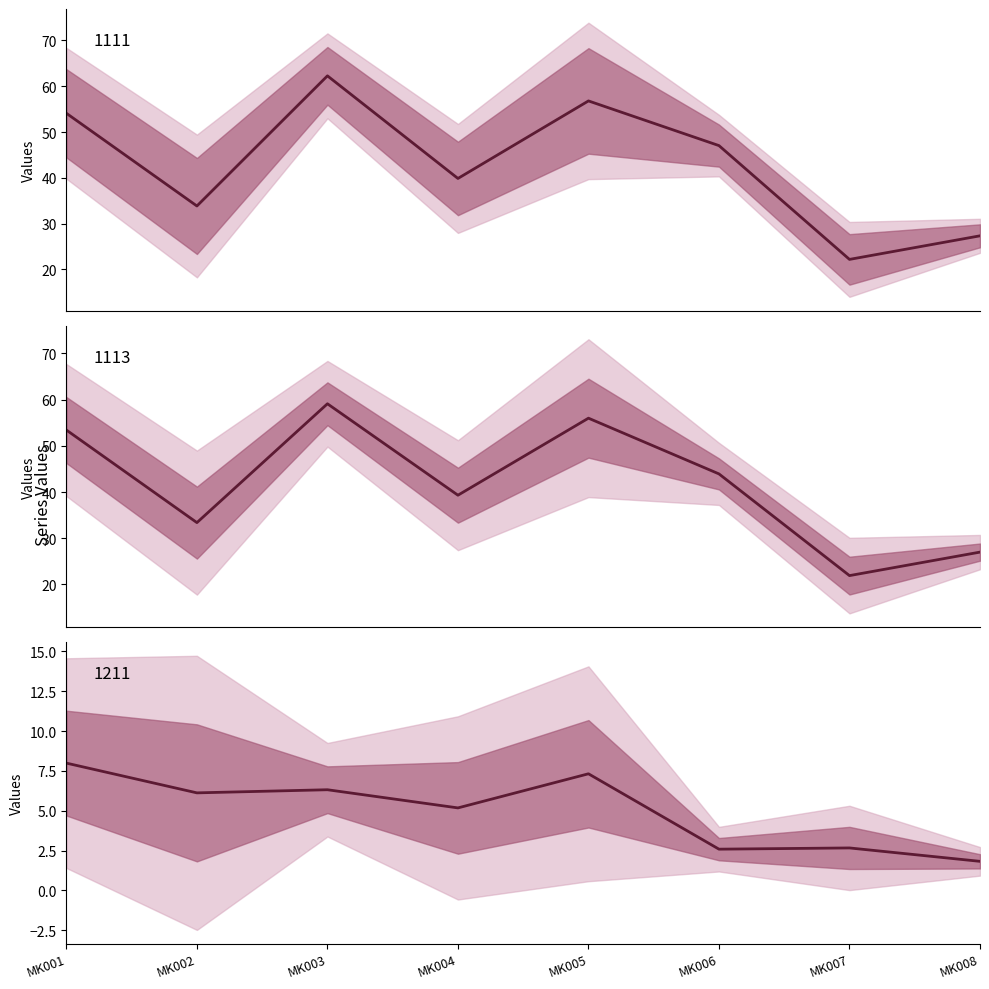

Reading right to left, extract all data points from this chart.

1111: 27.3	22.2	47.0	56.8	39.9	62.3	33.9	54.1
1113: 27.0	21.9	43.9	56.0	39.3	59.1	33.4	53.4
1211: 1.8	2.7	2.6	7.3	5.2	6.3	6.1	8.0